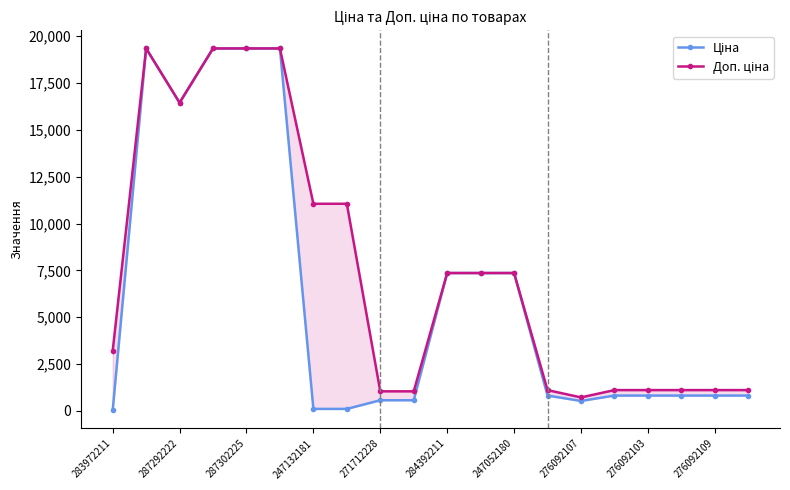

What is the sum of the Ціна values at 276092109 and 15?

1393.6